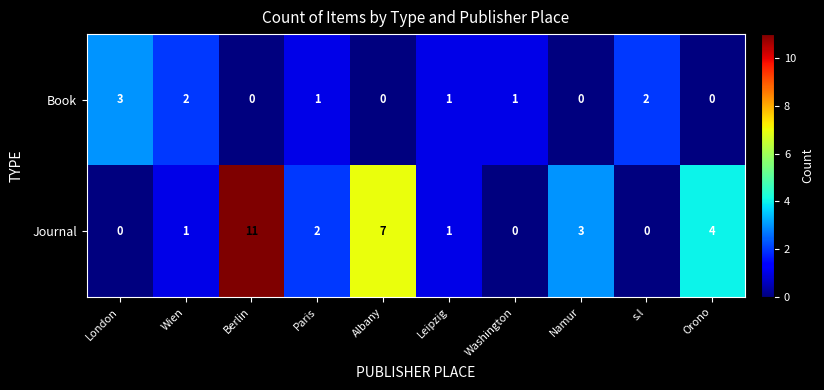

Reading right to left, transcribe all the data shown in this chart.

Book: 0	2	0	1	1	0	1	0	2	3
Journal: 4	0	3	0	1	7	2	11	1	0